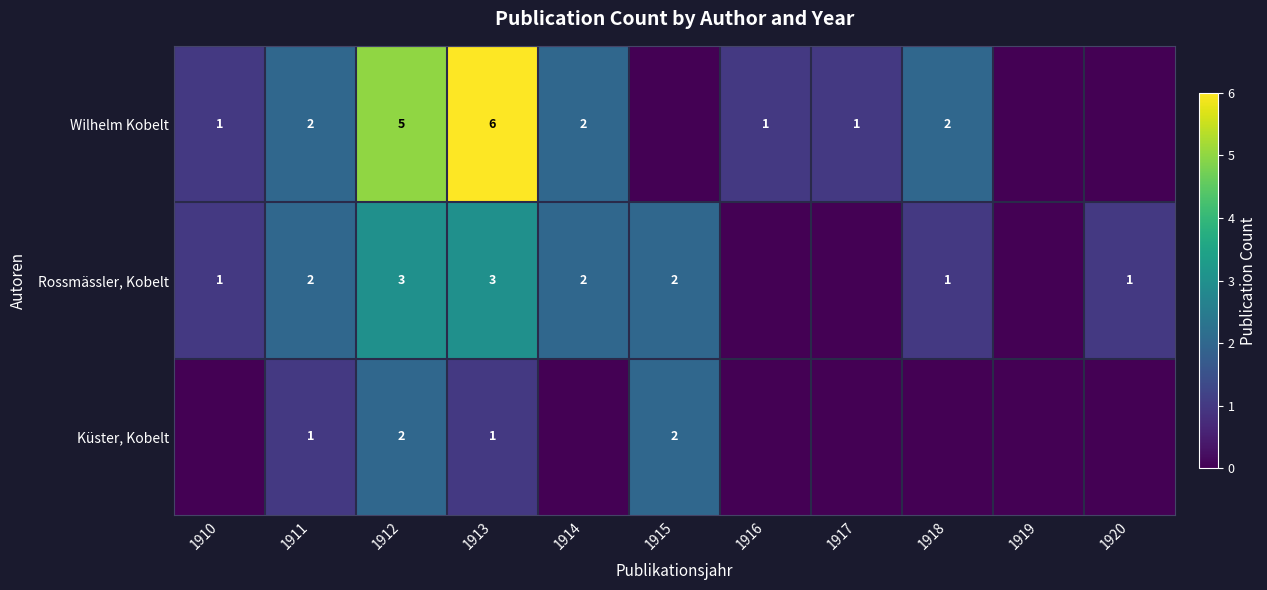

Is the value of Rossmässler, Kobelt at 1913 greater than the value of Küster, Kobelt at 1913?

Yes